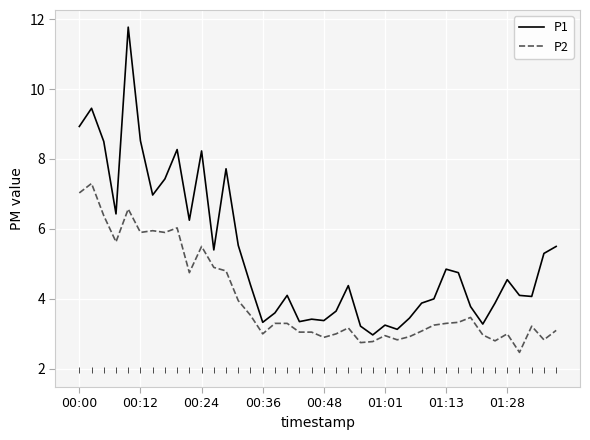

What is the smallest value displayed?

2.5